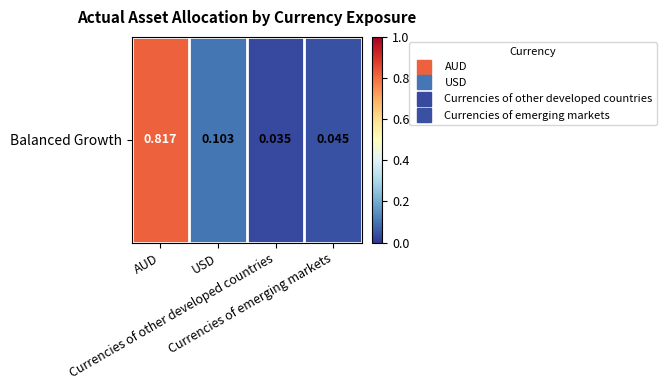

Where is the data nearest to the value 0?

Currencies of other developed countries